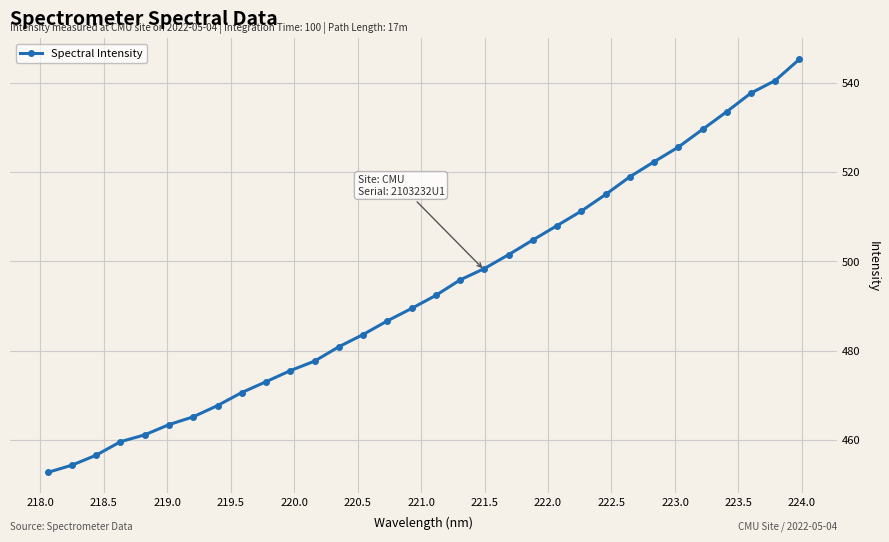

What is the difference between the maximum and second lowest values?

90.9